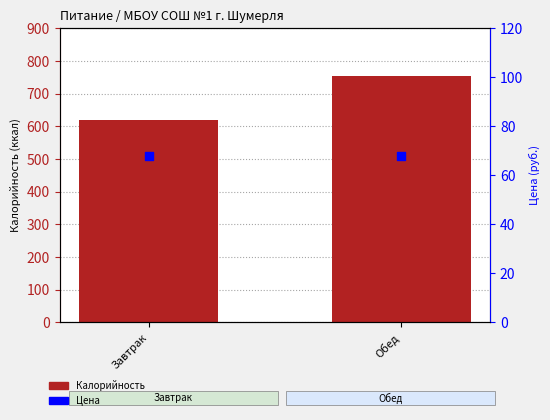

Which series reaches the minimum Y coordinate?

Цена